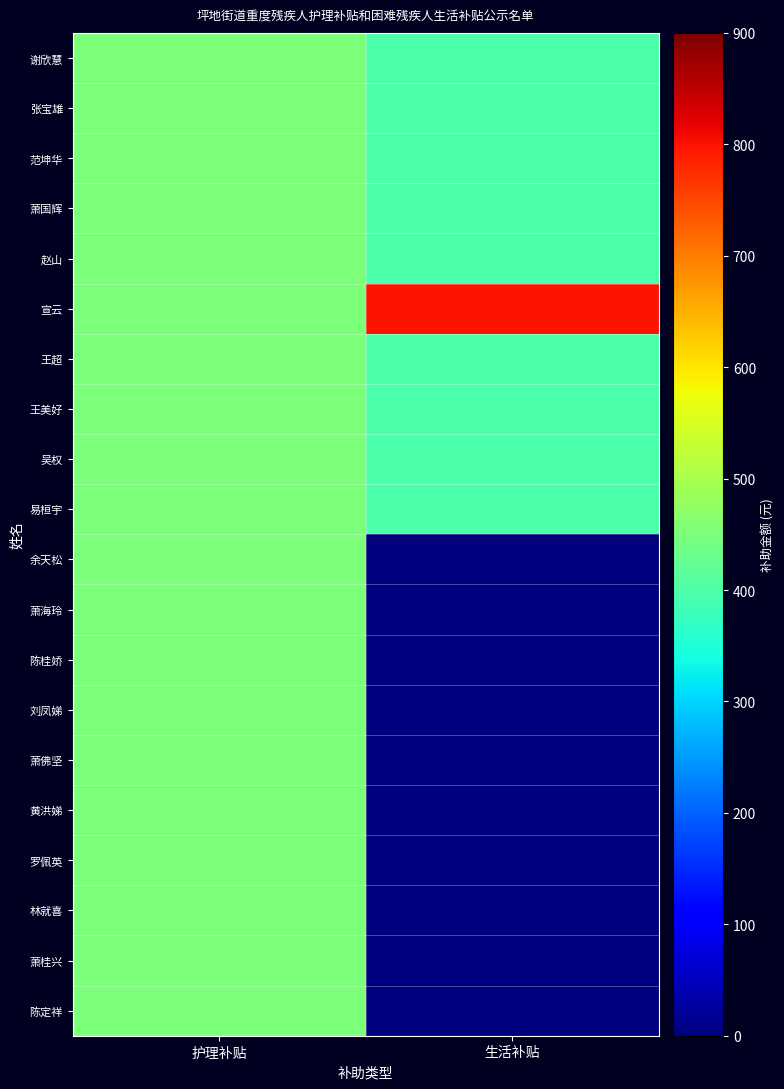

Which has a higher value, 生活补贴 or 护理补贴?

护理补贴